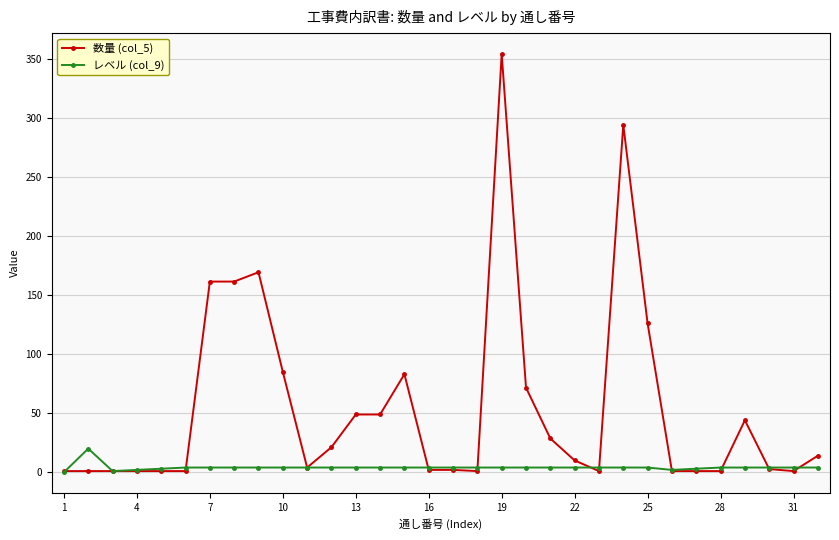

List the series in order of their overall mean, highest first.

数量 (col_5), レベル (col_9)